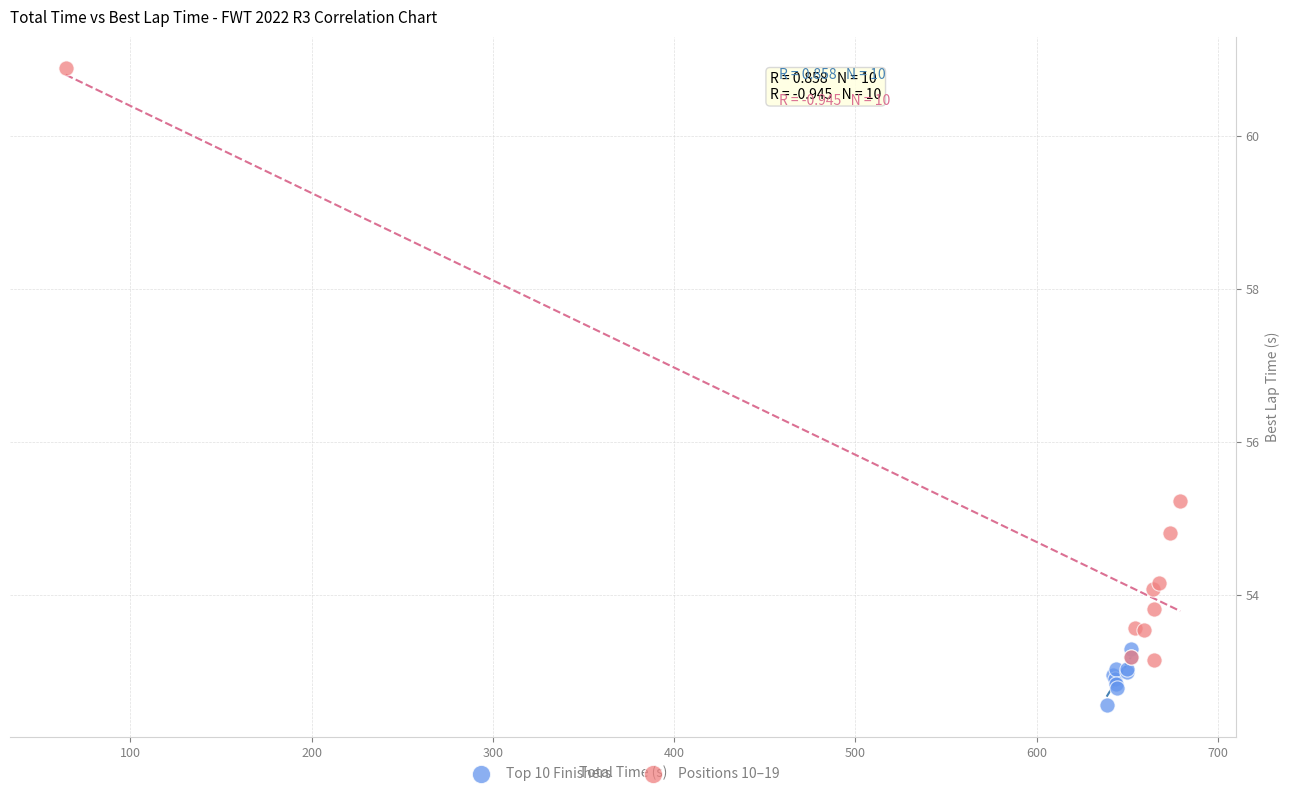

Which series reaches the maximum Y coordinate?

Positions 10–19